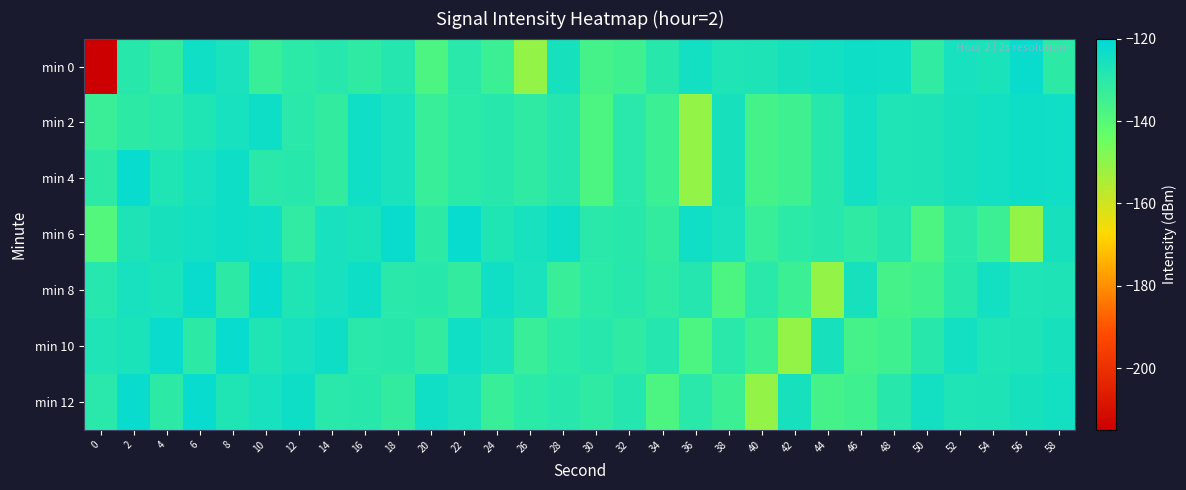

Reading right to left, list all the values displayed in this chart.

min 0: 58=-130.5	56=-122.4	54=-126.5	52=-125.4	50=-131.4	48=-124.0	46=-123.8	44=-124.8	42=-125.6	40=-127.0	38=-127.3	36=-124.6	34=-129.3	32=-134.7	30=-136.3	28=-125.6	26=-150.9	24=-134.0	22=-129.7	20=-137.8	18=-128.8	16=-131.3	14=-129.1	12=-130.4	10=-133.4	8=-126.1	6=-124.1	4=-131.9	2=-129.3	0=-215.0
min 2: 58=-124.0	56=-123.8	54=-124.8	52=-125.6	50=-127.0	48=-127.3	46=-124.6	44=-129.3	42=-134.7	40=-136.3	38=-125.6	36=-150.9	34=-134.0	32=-129.7	30=-137.8	28=-128.8	26=-131.3	24=-129.1	22=-130.4	20=-133.4	18=-126.1	16=-124.1	14=-131.9	12=-129.9	10=-123.7	8=-125.6	6=-127.5	4=-129.9	2=-130.5	0=-133.6
min 4: 58=-124.0	56=-123.8	54=-124.8	52=-125.6	50=-127.0	48=-127.3	46=-124.6	44=-129.3	42=-134.7	40=-136.3	38=-125.6	36=-150.9	34=-134.0	32=-129.7	30=-137.8	28=-128.8	26=-131.3	24=-129.1	22=-130.4	20=-133.4	18=-126.1	16=-124.1	14=-131.9	12=-129.3	10=-129.9	8=-123.7	6=-125.6	4=-127.5	2=-122.1	0=-130.5
min 6: 58=-125.6	56=-150.9	54=-134.0	52=-129.7	50=-137.8	48=-128.8	46=-131.3	44=-129.1	42=-130.4	40=-133.4	38=-126.1	36=-124.1	34=-131.9	32=-129.3	30=-129.9	28=-123.7	26=-125.6	24=-127.5	22=-122.1	20=-130.5	18=-122.4	16=-126.5	14=-125.4	12=-131.4	10=-124.0	8=-123.8	6=-124.8	4=-125.6	2=-127.0	0=-139.3
min 8: 58=-127.0	56=-127.3	54=-124.6	52=-129.3	50=-134.7	48=-136.3	46=-125.6	44=-150.9	42=-134.0	40=-129.7	38=-137.8	36=-128.8	34=-131.3	32=-129.1	30=-130.4	28=-133.4	26=-126.1	24=-124.1	22=-131.9	20=-129.3	18=-129.9	16=-123.7	14=-125.6	12=-127.5	10=-122.1	8=-130.5	6=-122.4	4=-126.5	2=-125.4	0=-129.0
min 10: 58=-125.6	56=-127.0	54=-127.3	52=-124.6	50=-129.3	48=-134.7	46=-136.3	44=-125.6	42=-150.9	40=-134.0	38=-129.7	36=-137.8	34=-128.8	32=-131.3	30=-129.1	28=-130.4	26=-133.4	24=-126.1	22=-124.1	20=-131.9	18=-129.3	16=-129.9	14=-123.7	12=-125.6	10=-127.5	8=-122.1	6=-130.5	4=-122.4	2=-126.5	0=-127.2
min 12: 58=-124.8	56=-125.6	54=-127.0	52=-127.3	50=-124.6	48=-129.3	46=-134.7	44=-136.3	42=-125.6	40=-150.9	38=-134.0	36=-129.7	34=-137.8	32=-128.8	30=-131.3	28=-129.1	26=-130.4	24=-133.4	22=-126.1	20=-124.1	18=-131.9	16=-129.3	14=-129.9	12=-123.7	10=-125.6	8=-127.5	6=-122.1	4=-130.5	2=-122.4	0=-129.7